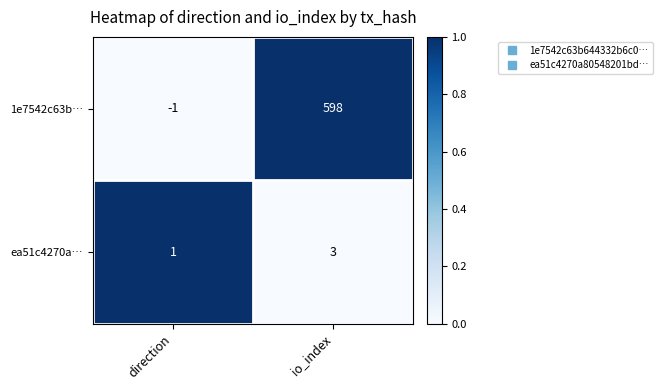

At direction, list the series in order from largest to smallest.

ea51c4270a…, 1e7542c63b…